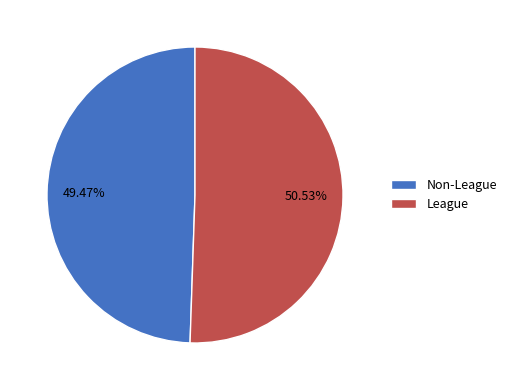

Rank the categories by value from lowest to highest.

Non-League, League